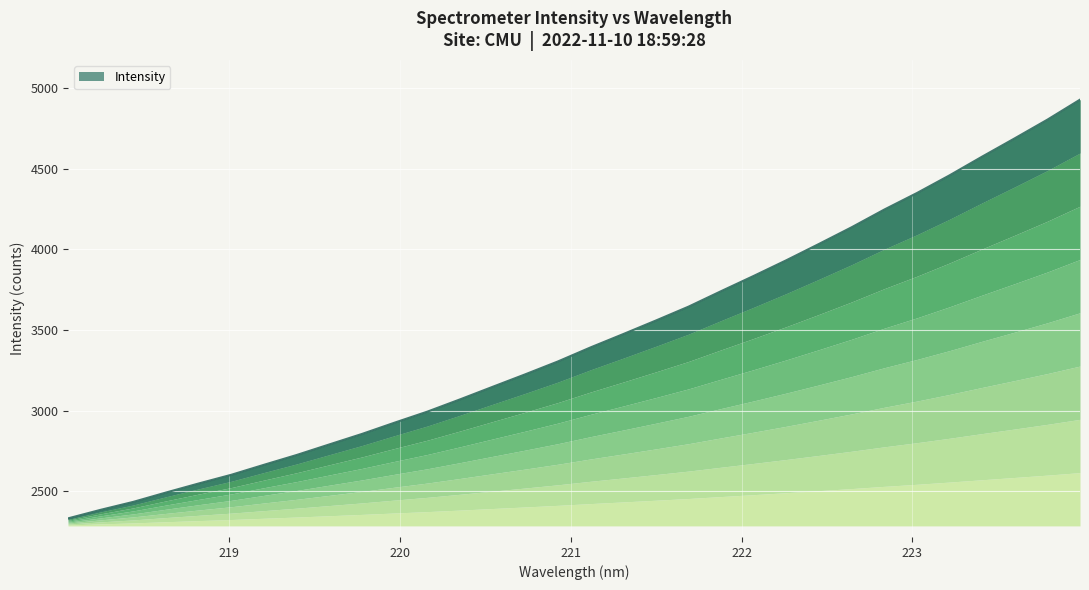

Where does the data first go above 3392?

221.1174